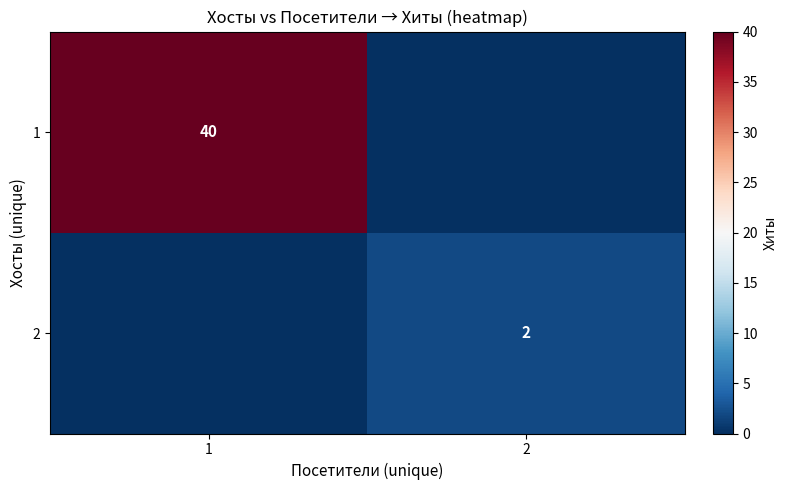

Where is row_0 nearest to the value 20?

1